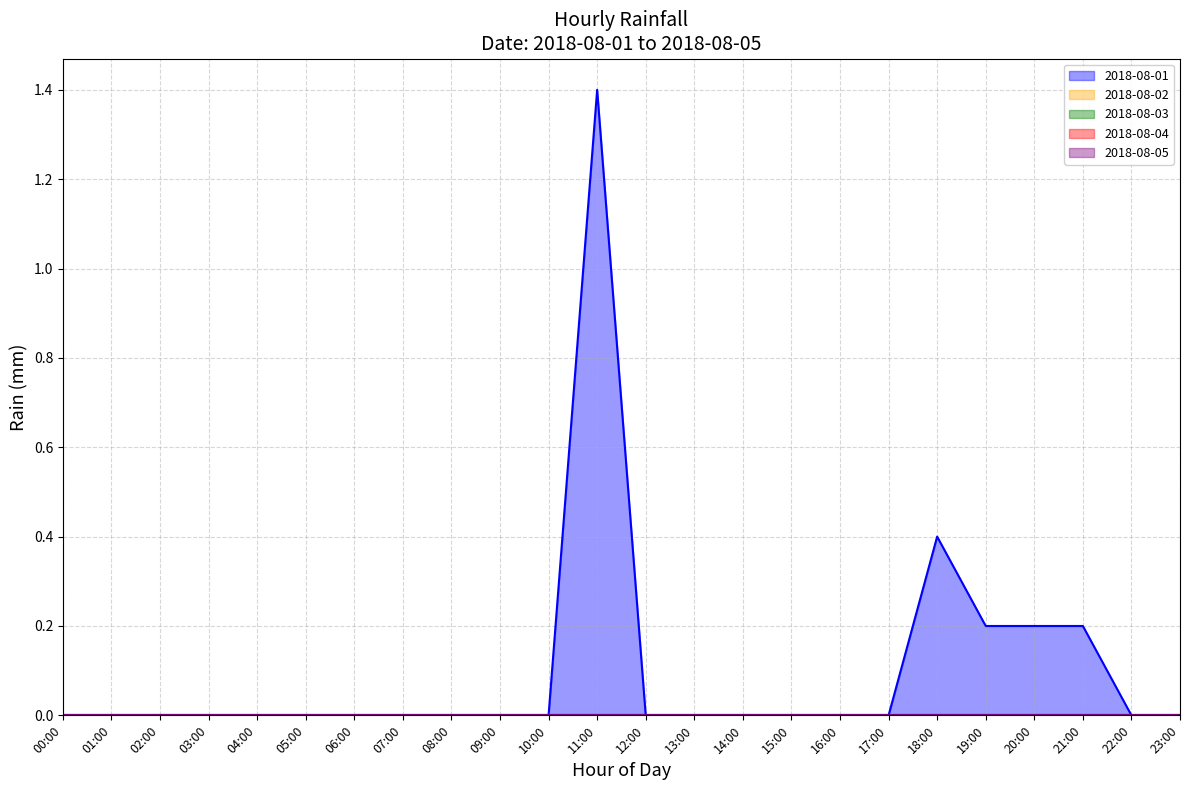

What are all the series names shown in the legend?

2018-08-01, 2018-08-02, 2018-08-03, 2018-08-04, 2018-08-05